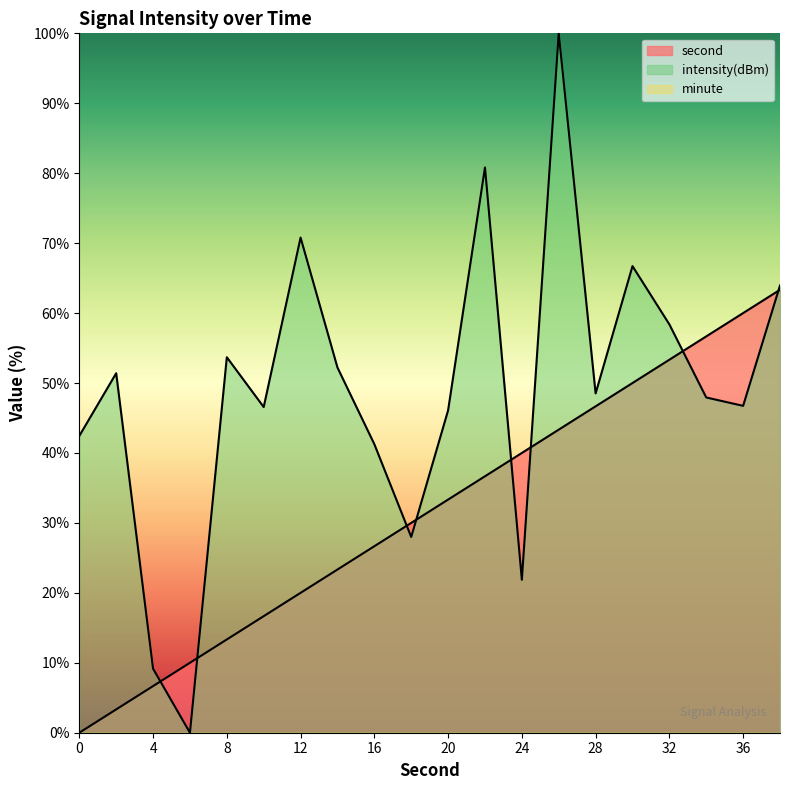

Which series has the largest range (max minus min)?

intensity